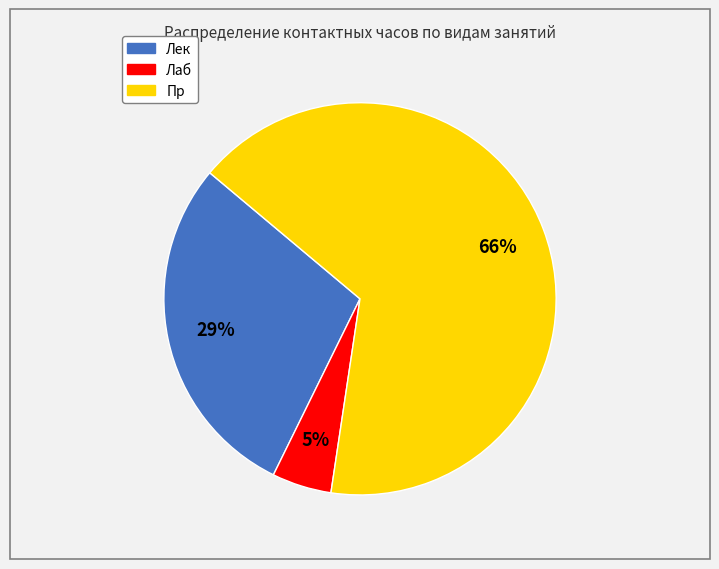

How many slices are in this pie chart?

3